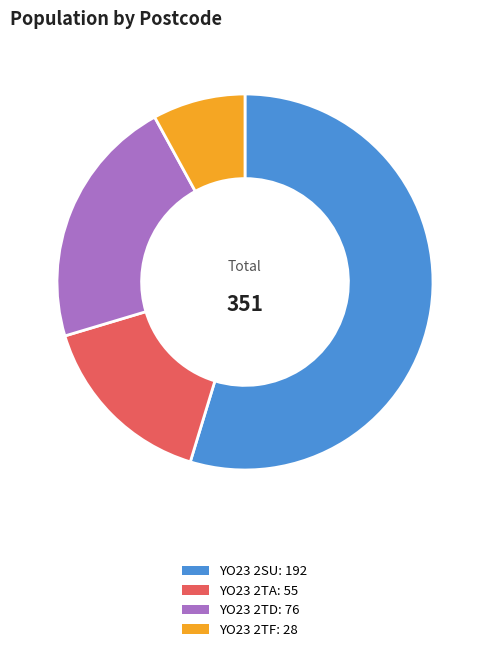

Do YO23 2SU and YO23 2TF together represent more than half of the pie?

Yes